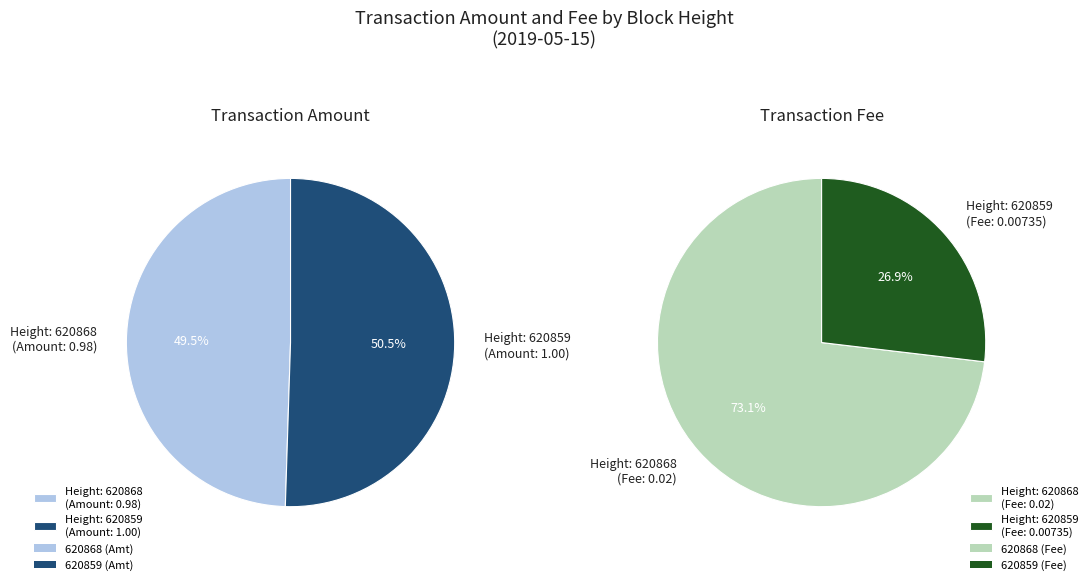

How many segments does this pie chart have?

2